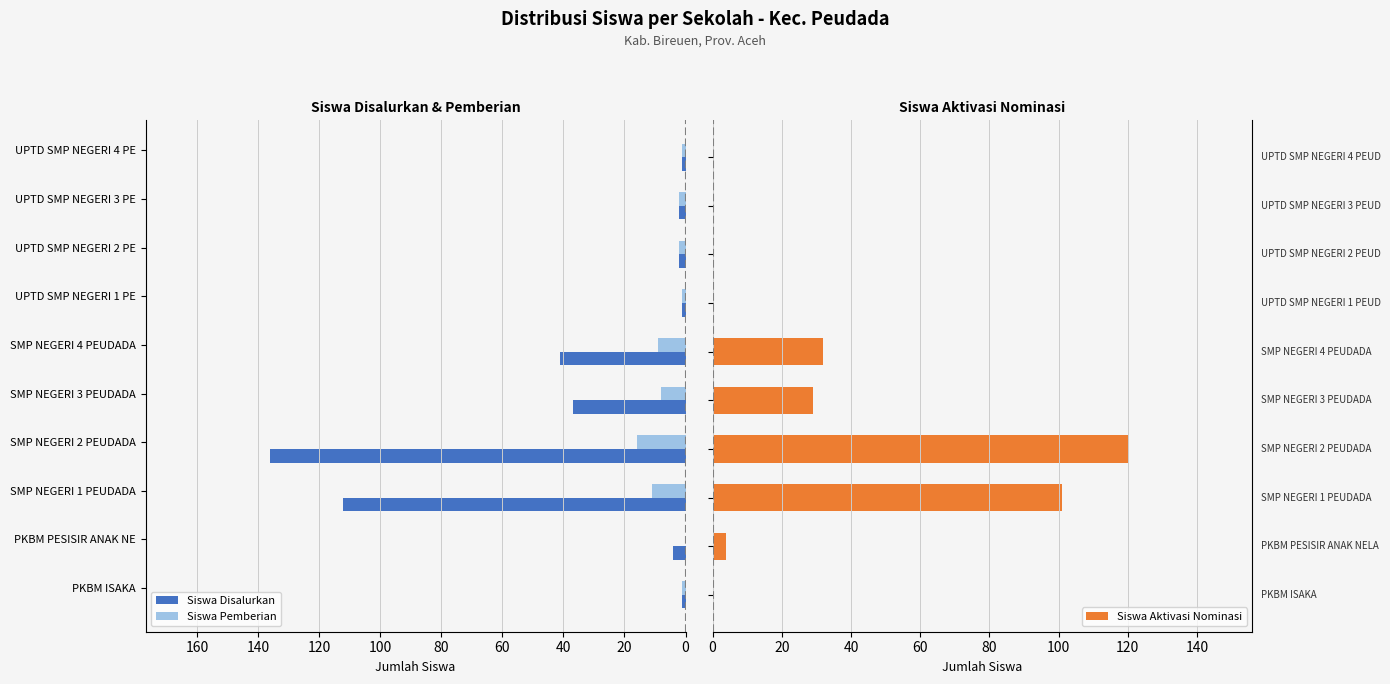

How many values in Siswa Aktivasi Nominasi are above zero?

5